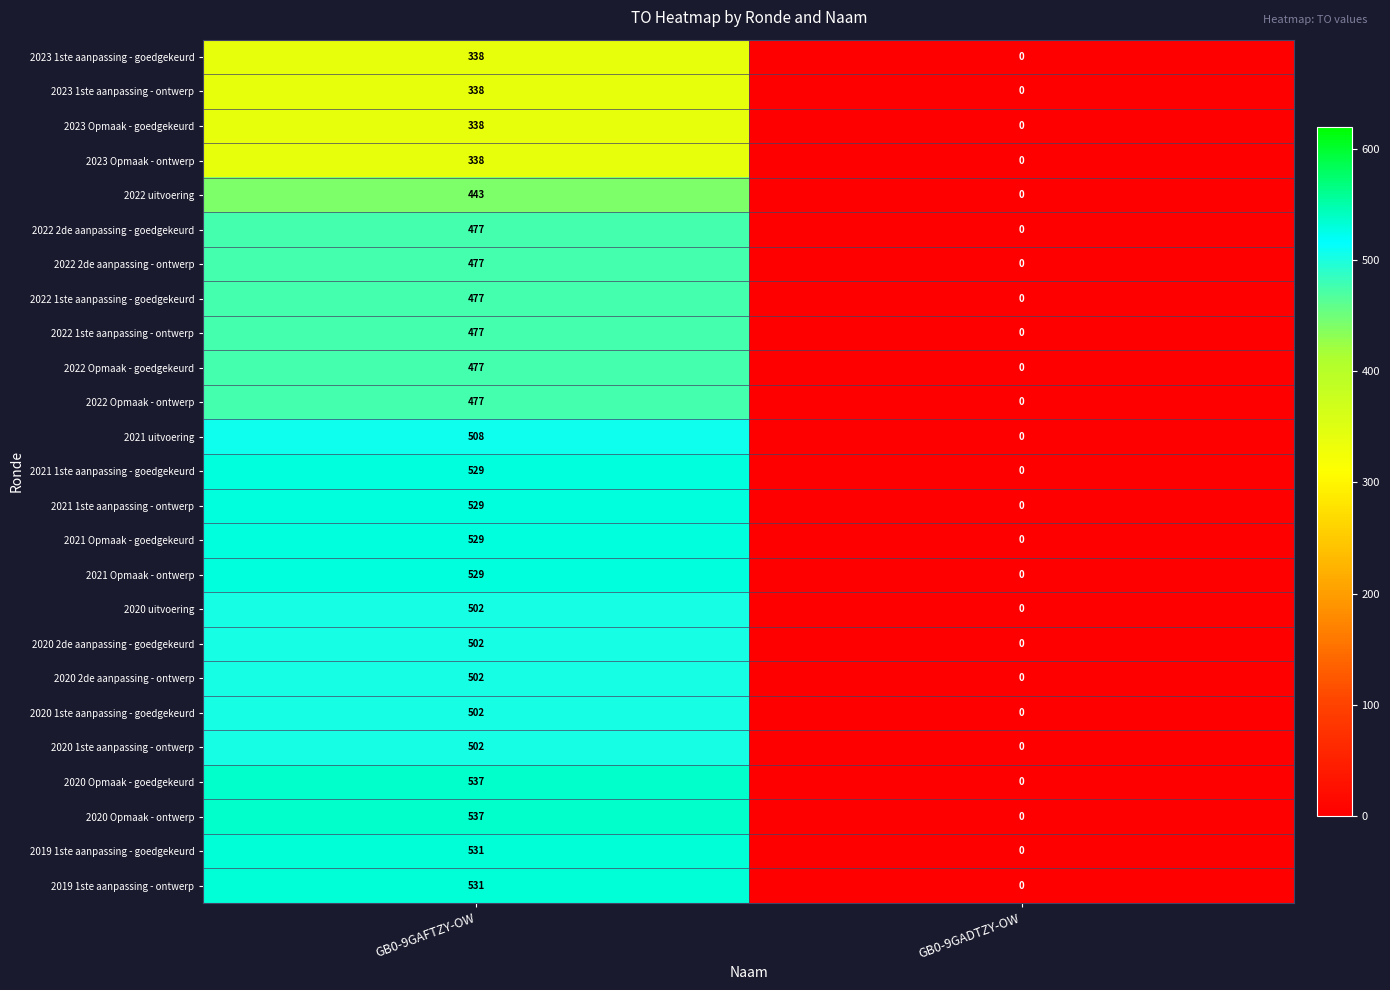

At which category is the sum across all series the highest?

GB0-9GAFTZY-OW